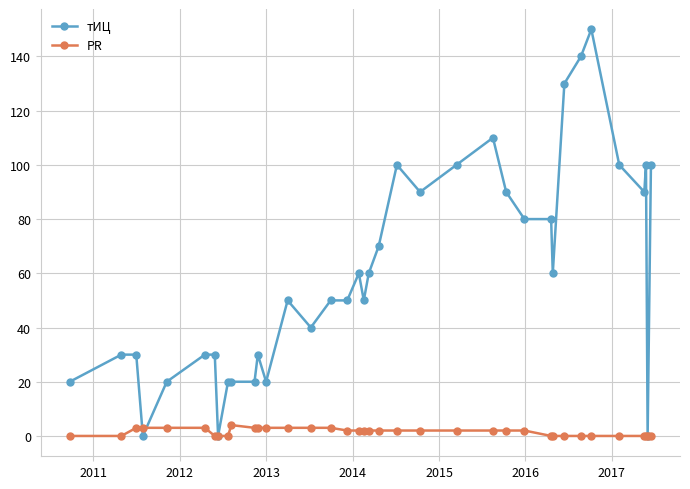

What is the average value of the PR series?

2